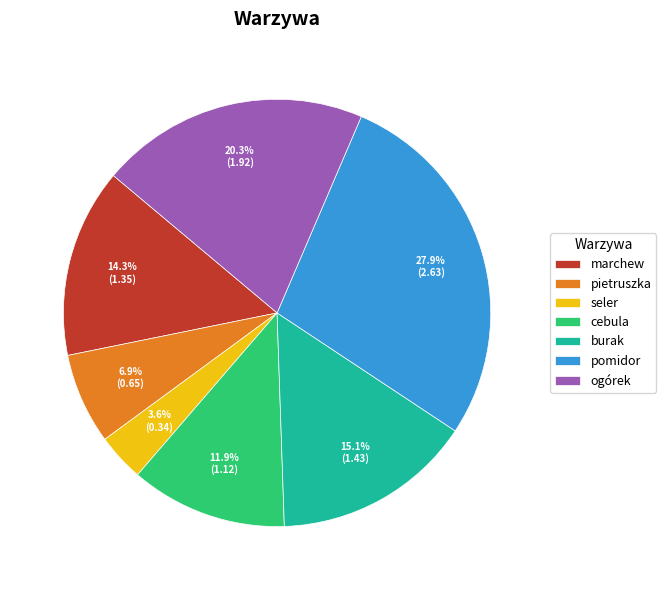

Rank the categories by value from highest to lowest.

pomidor, ogórek, burak, marchew, cebula, pietruszka, seler